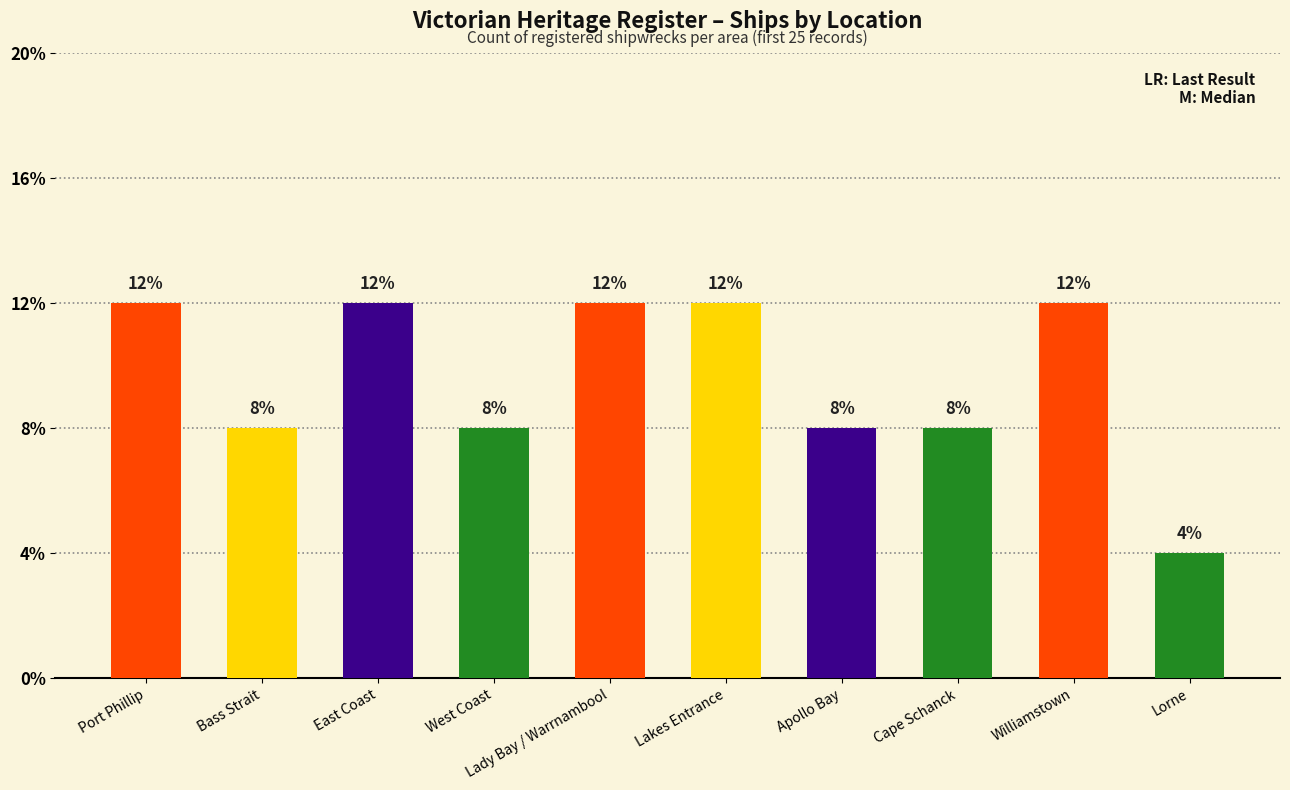

Are the bars grouped side by side (vs. stacked)?

No